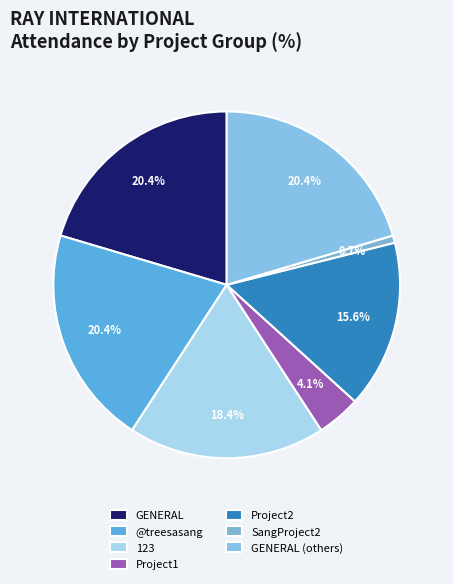

How many segments does this pie chart have?

7